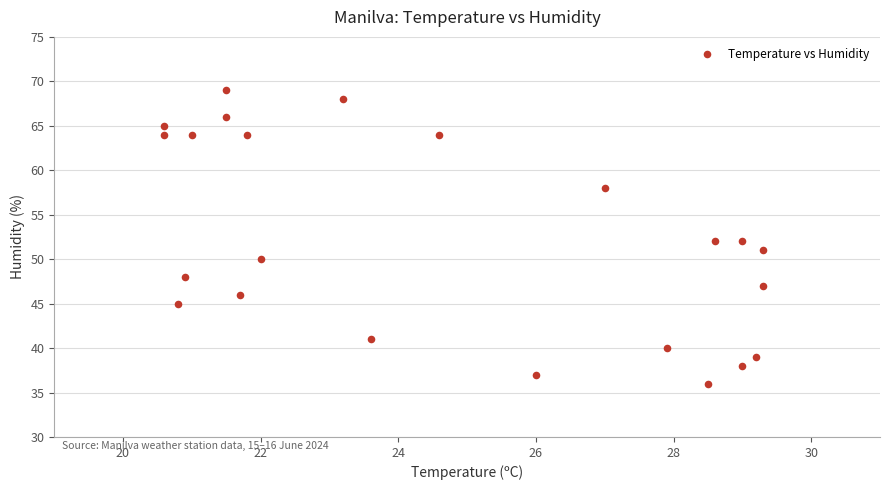

What is the range of Y values (max minus min)?

33